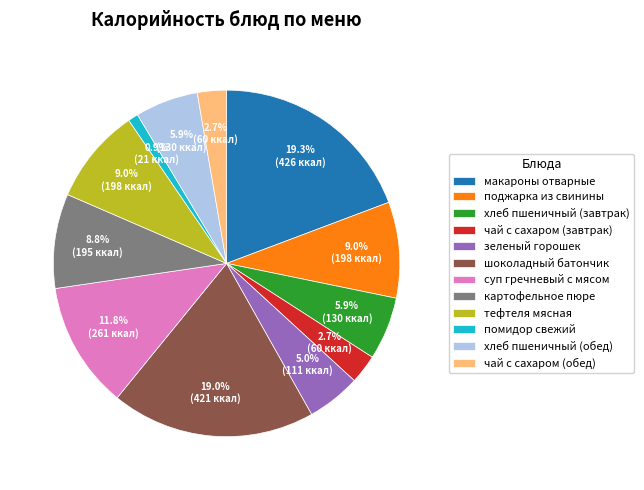

Count the number of slices in the pie.

12